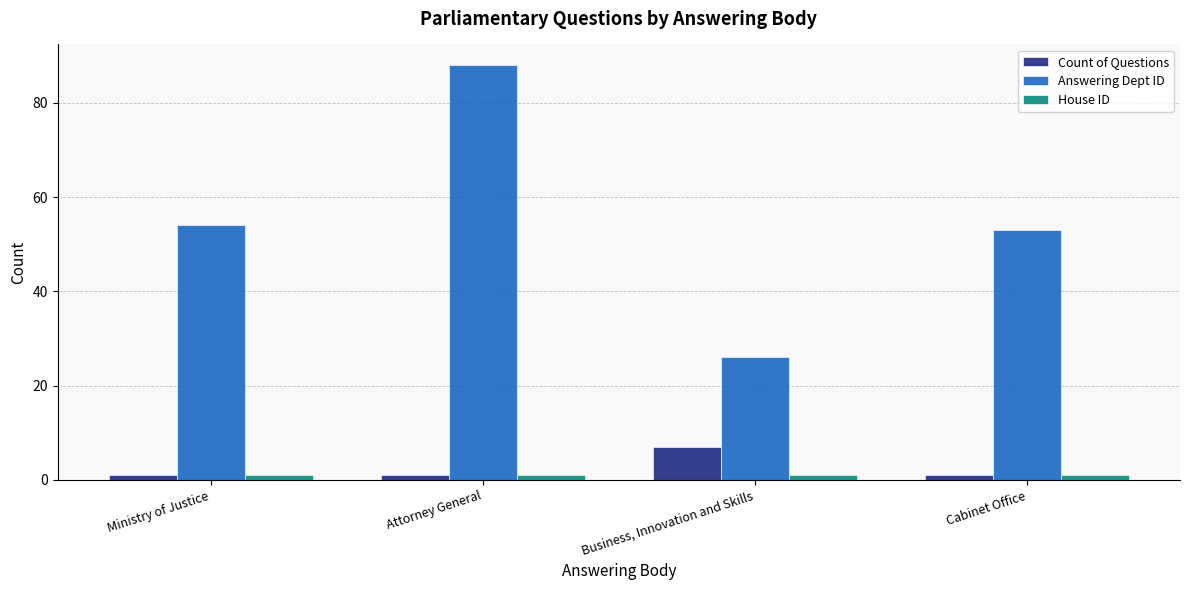

What is the label of the 4th bar from the left?

Cabinet Office